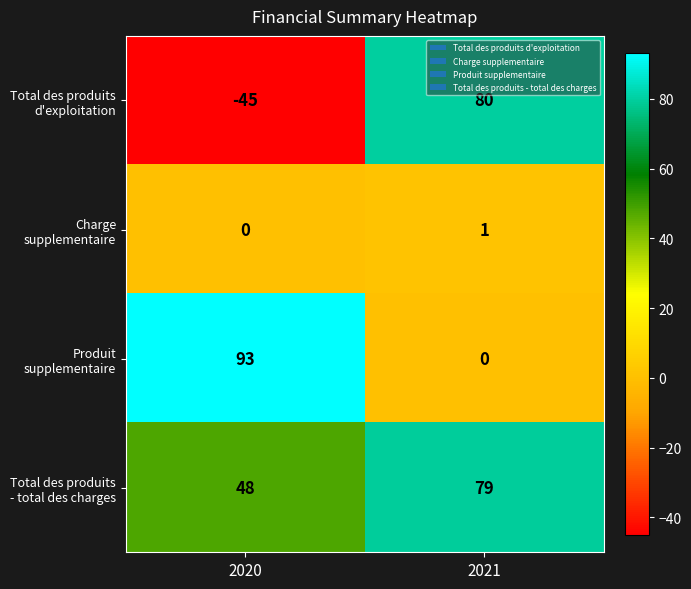

At which category does the chart reach its peak across all series?

2020